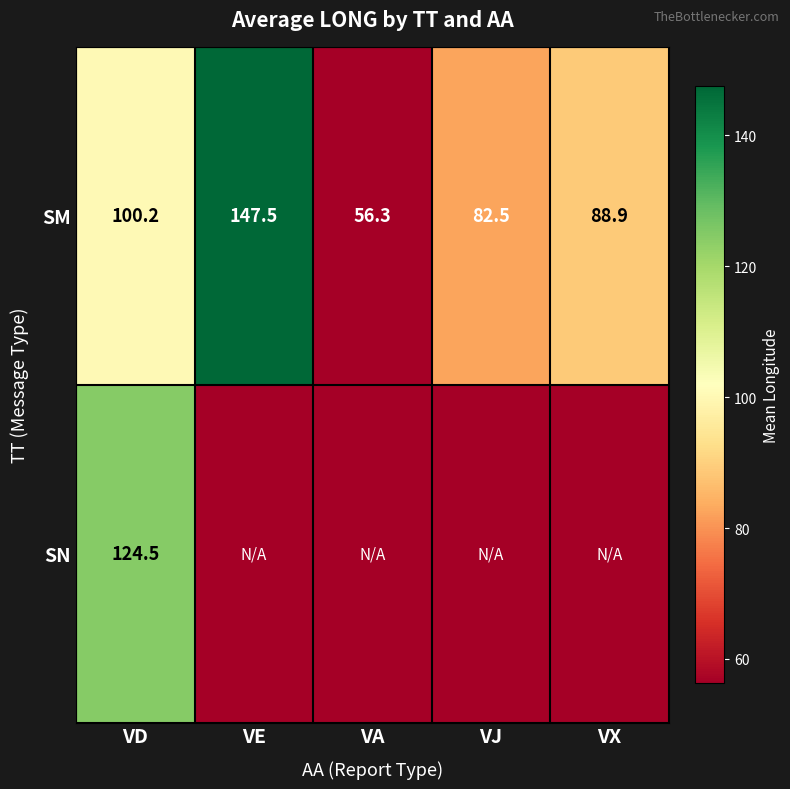

Is the value of SM at VJ greater than the value of SN at VD?

No